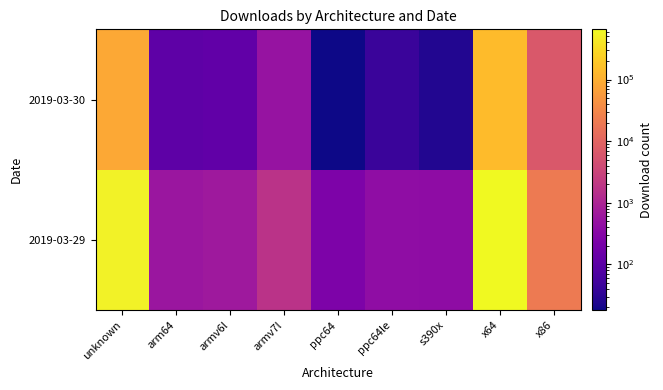

At which category does the chart reach its minimum across all series?

ppc64